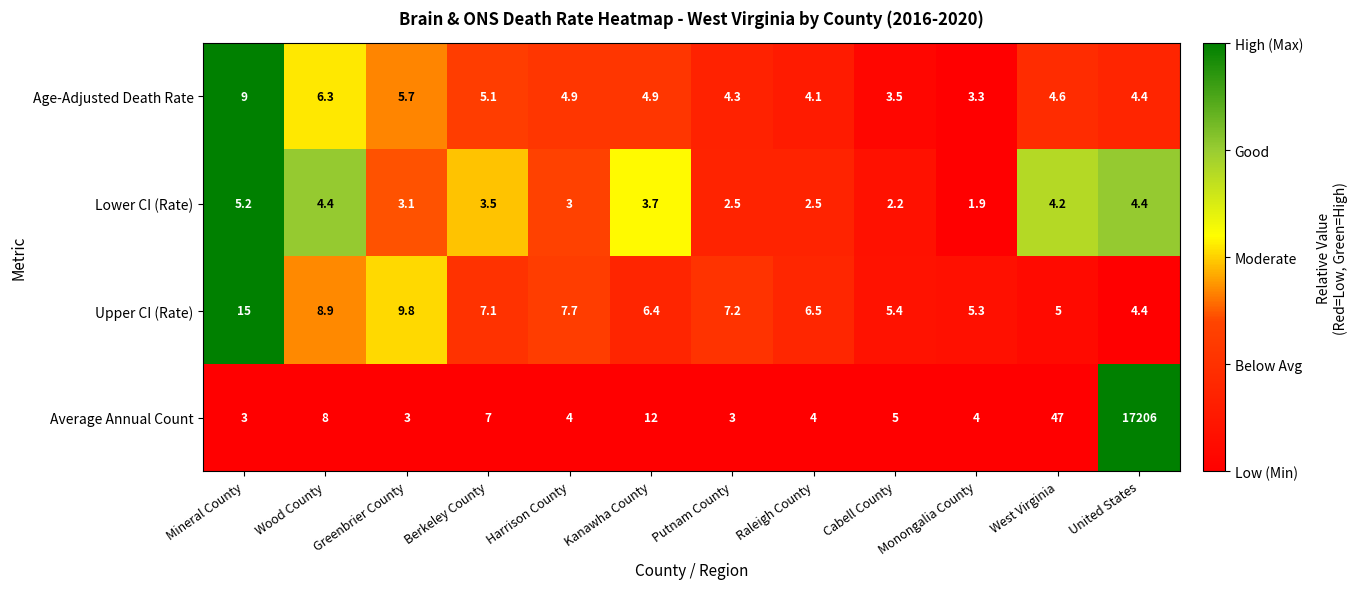

Is the value of Upper CI (Rate) at Greenbrier County greater than the value of Lower CI (Rate) at United States?

Yes